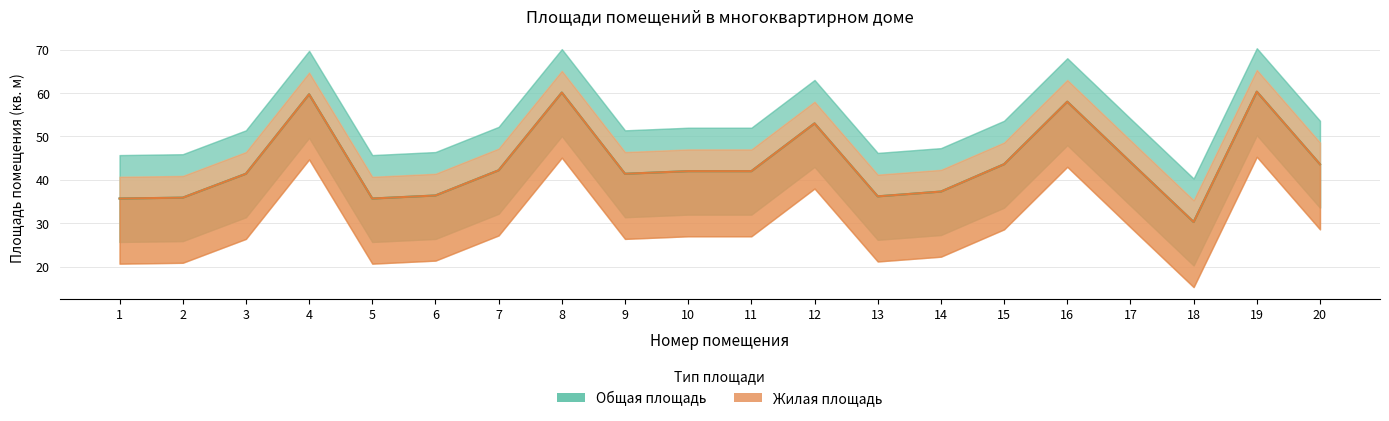

How many lines are shown in the chart?

2